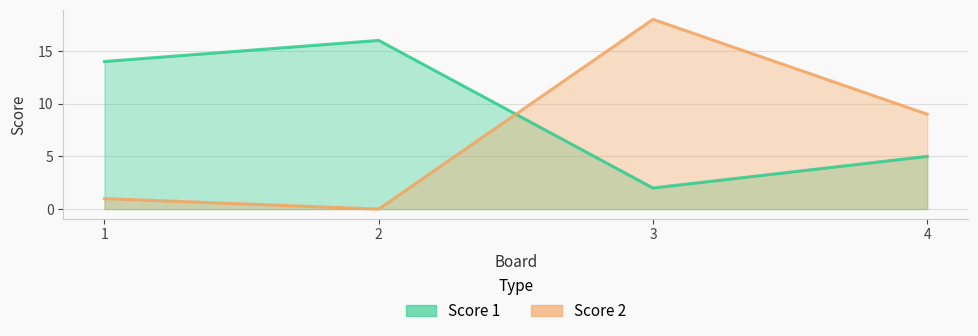

True or false: Score 1 and Score 2 intersect in this chart.

True